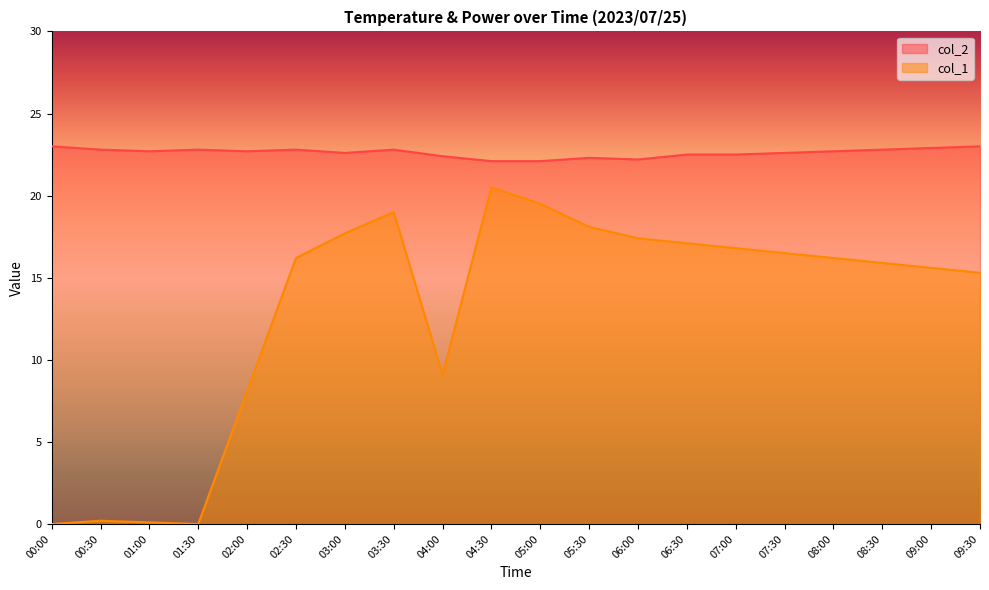

What position from the left is 09:00?

19